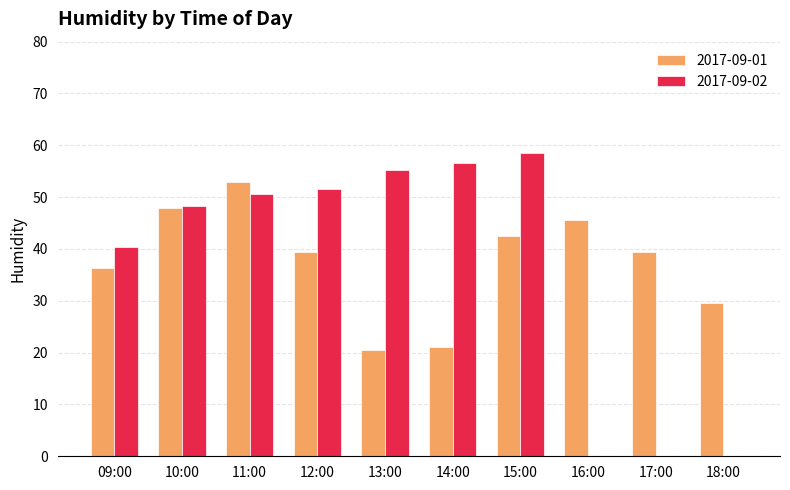

How many series are shown in this chart?

2